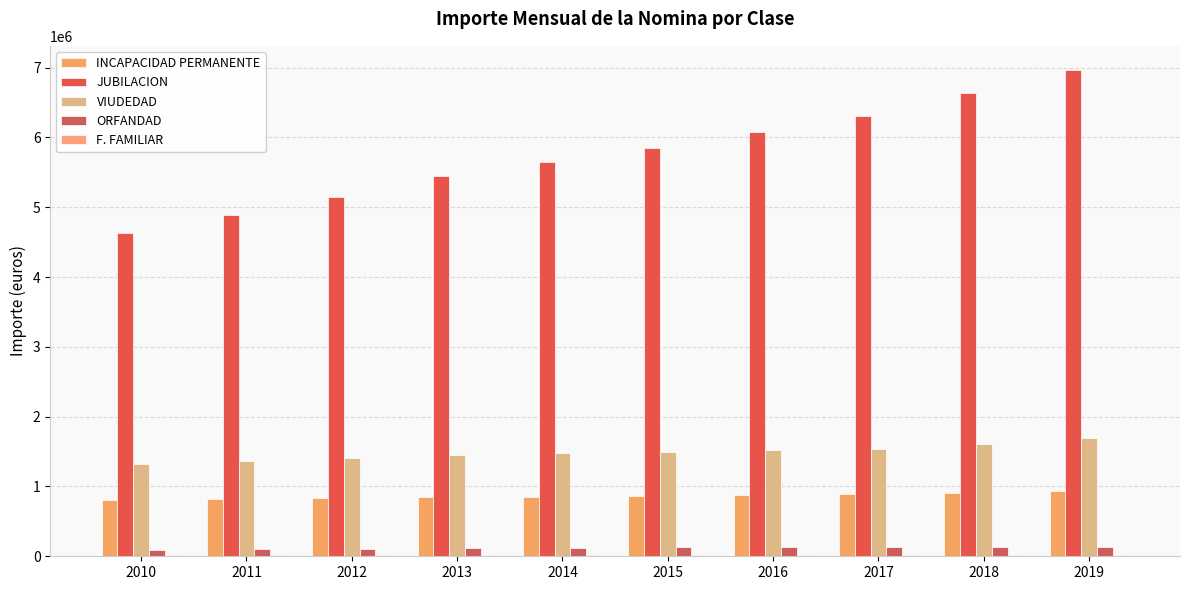

How many groups of bars are there?

10